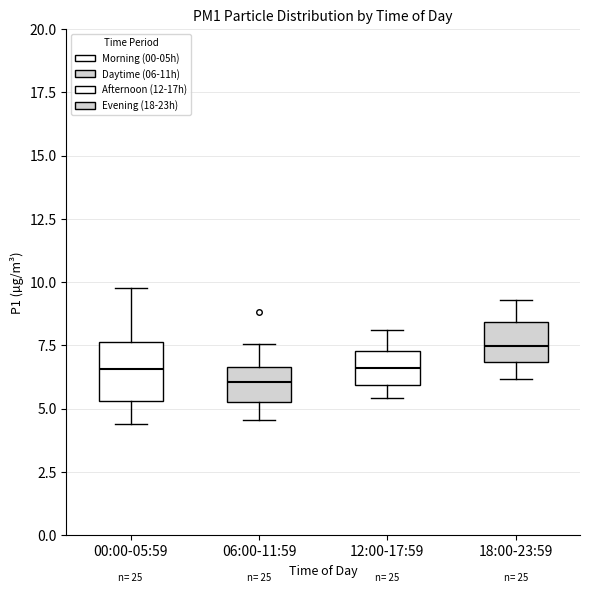

Reading left to right, transcribe this box plot: for each box, give where its median line is, the range the box spans, and where its two whiskers end, as read against the y-axis. The values are not printed on the chart, so give them approximately, as read against the axis.

00:00-05:59: median 6.5, box 5.5 to 7.5, whiskers 4.5 to 10.0
06:00-11:59: median 6.0, box 5.5 to 6.5, whiskers 4.5 to 7.5
12:00-17:59: median 6.5, box 6.0 to 7.5, whiskers 5.5 to 8.0
18:00-23:59: median 7.5, box 7.0 to 8.5, whiskers 6.0 to 9.5